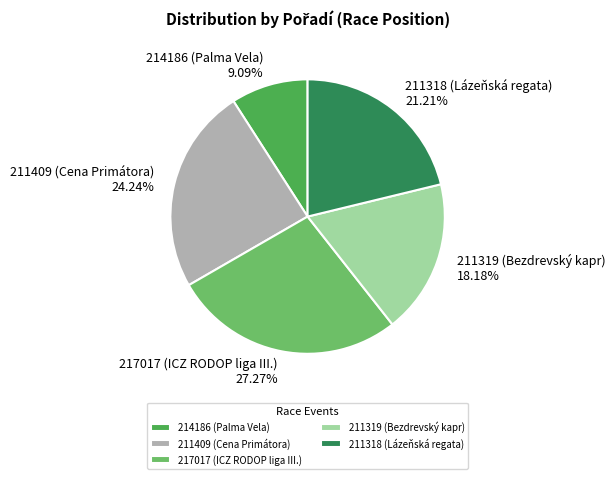

What is the total percentage of 211409 (Cena Primátora) and 217017 (ICZ RODOP liga III.)?

51.5%